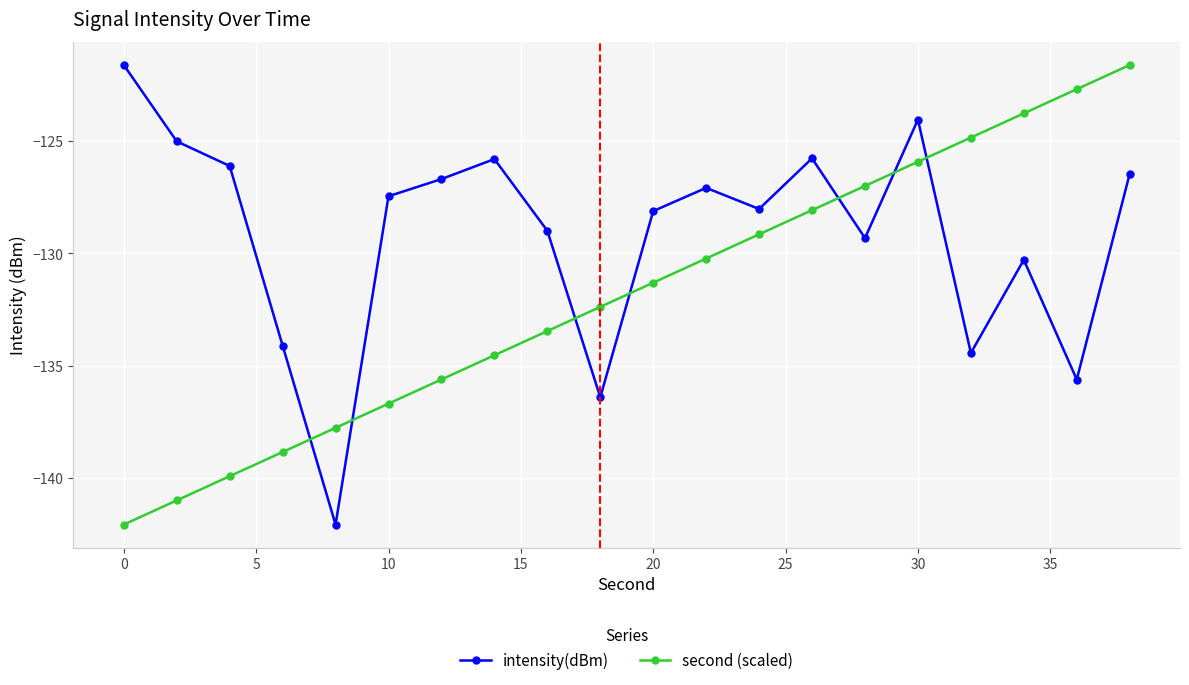

How many interior local valleys does the intensity(dBm) series have?

6